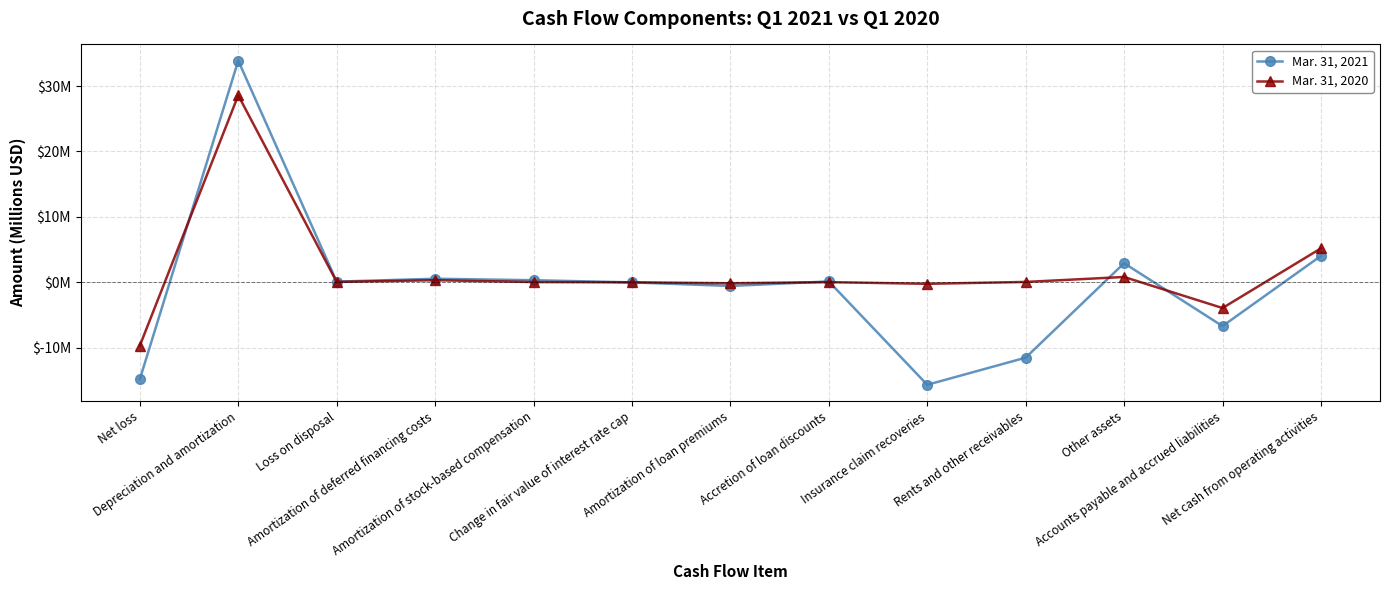

What is the maximum value for Mar. 31, 2021?

33.9